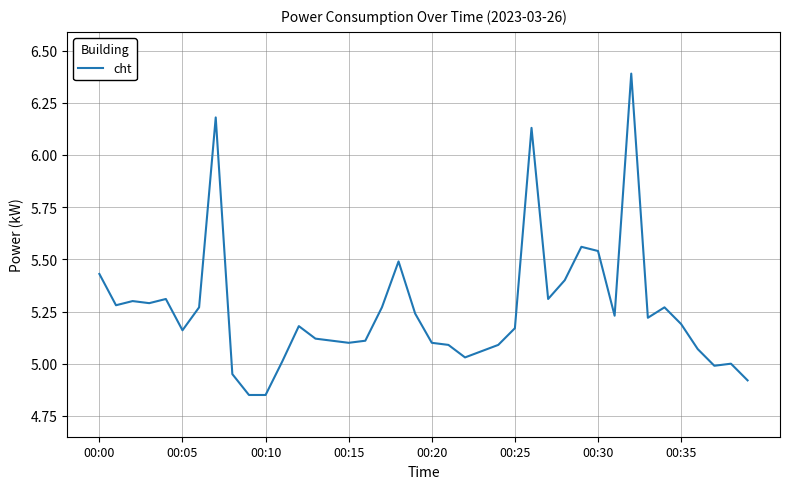

What is the maximum value shown in the chart?

6.4